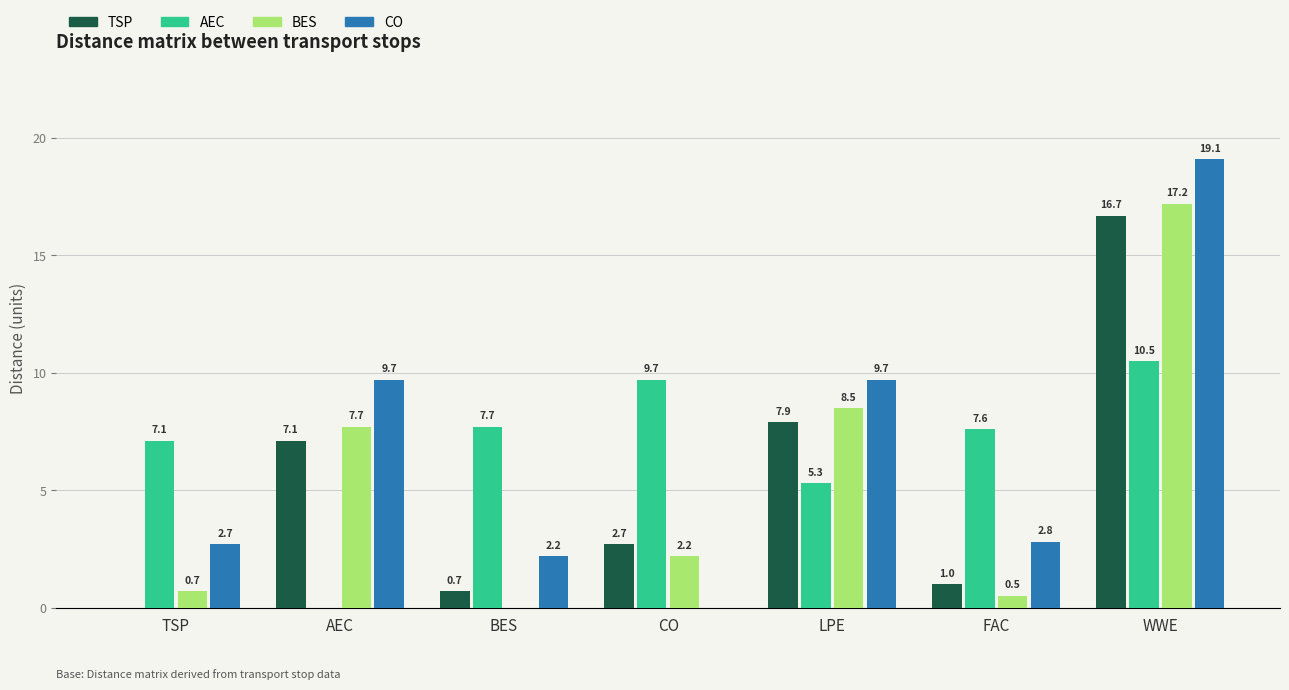

Read the BES value at CO.

2.2